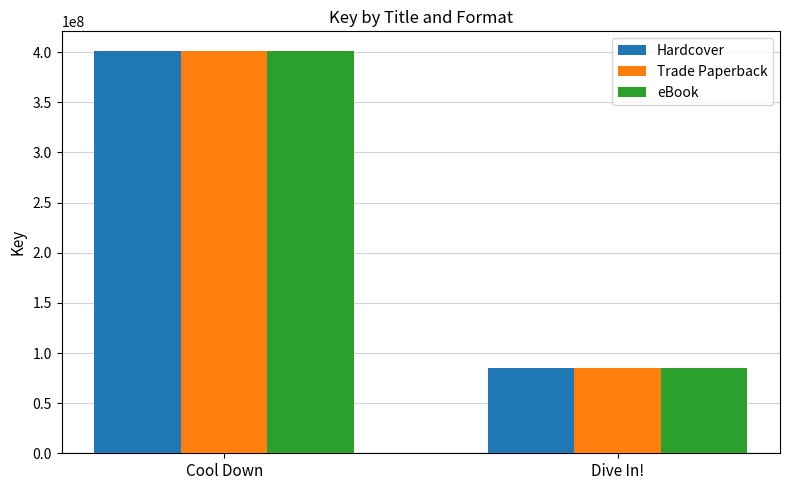

Count the number of categories in the chart.

2